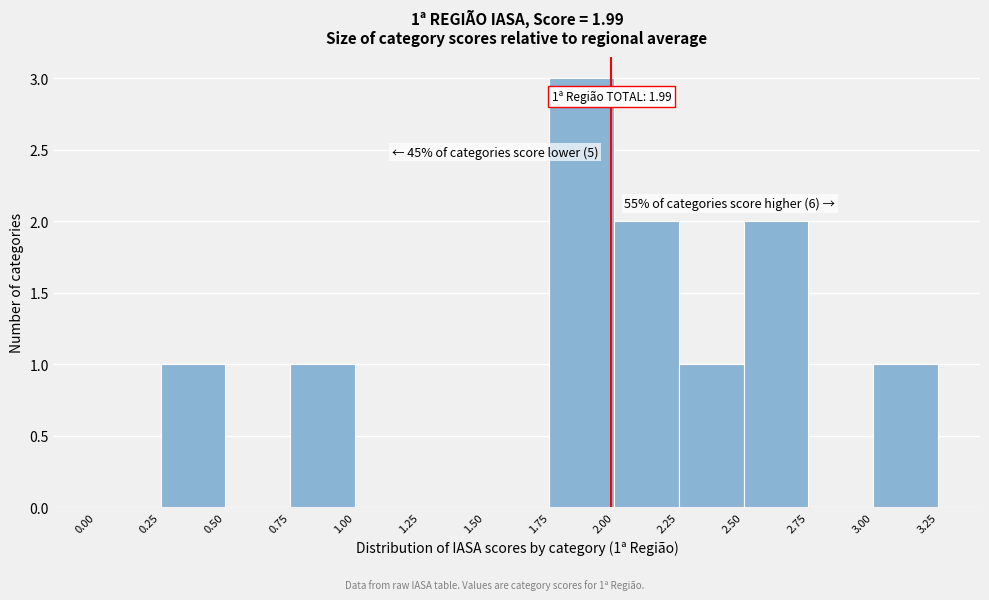

Over which range of the x-axis is the bar tallest?

1.75 to 2.00